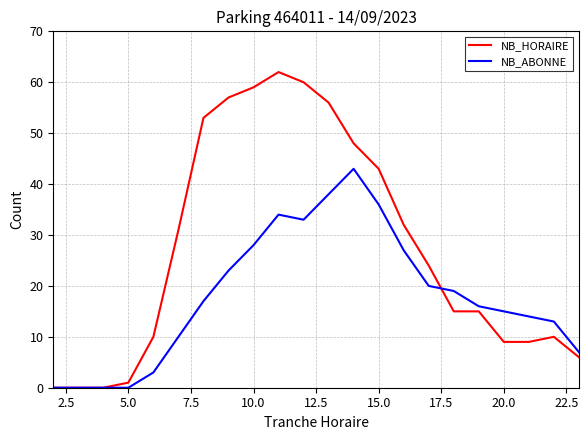

True or false: NB_ABONNE and NB_HORAIRE cross at least once.

True